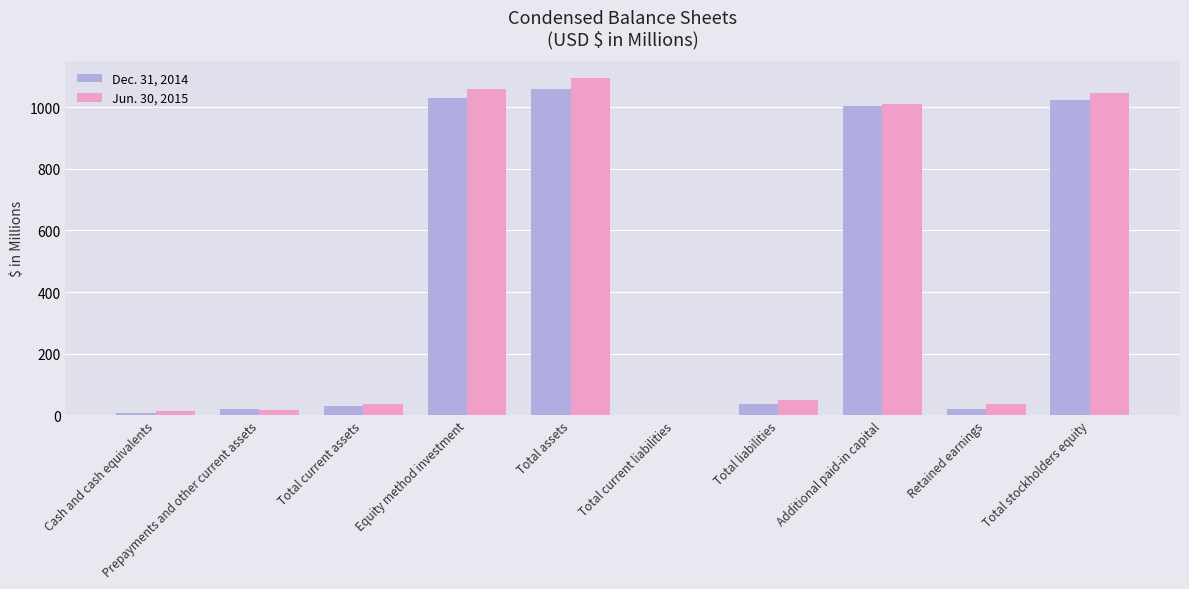

What is the total value across all series at Cash and cash equivalents?

23.6